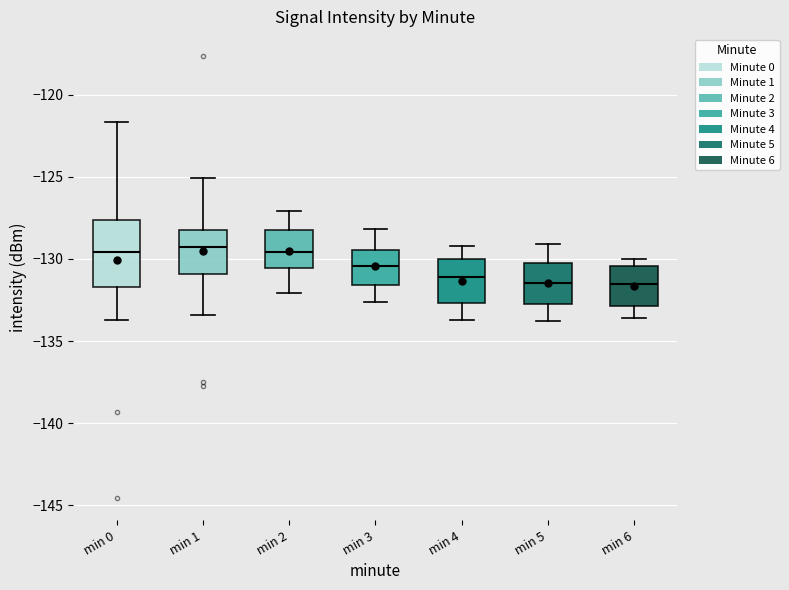

Where is the lower edge of the box for min 1 on the y-axis? The values are not printed on the chart, so give them approximately, as read against the axis.

-131.0